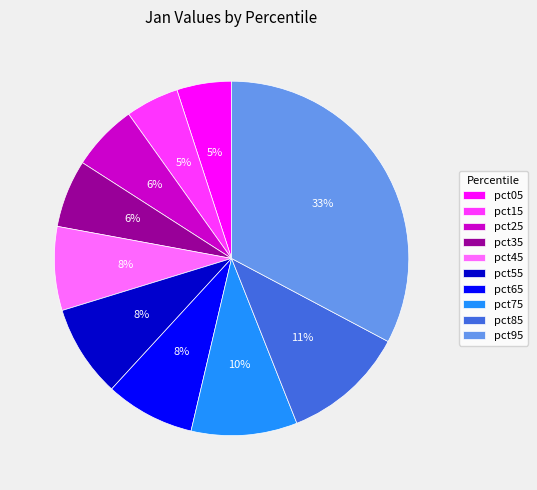

Is the sum of pct85 and pct95 greater than half?

No